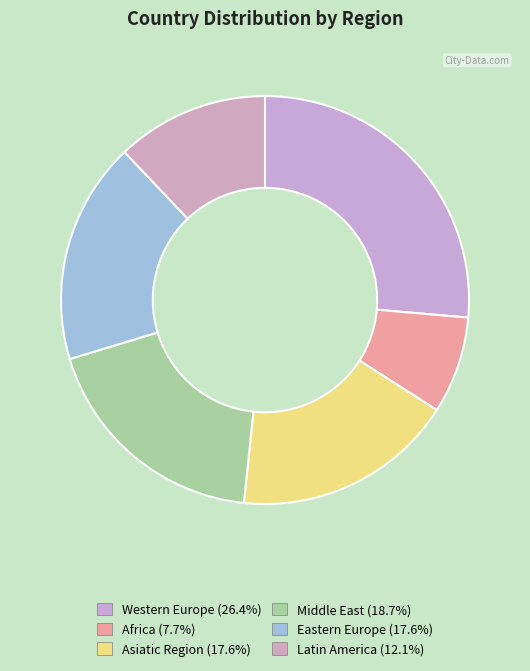

Count the number of slices in the pie.

6